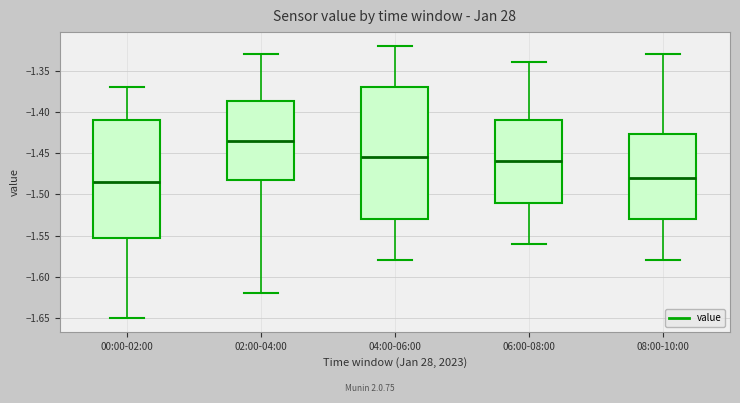

Reading left to right, transcribe this box plot: for each box, give where its median line is, the range the box spans, and where its two whiskers end, as read against the y-axis. The values are not printed on the chart, so give them approximately, as read against the axis.

00:00-02:00: median -1.485, box -1.550 to -1.410, whiskers -1.650 to -1.370
02:00-04:00: median -1.435, box -1.480 to -1.385, whiskers -1.620 to -1.330
04:00-06:00: median -1.455, box -1.530 to -1.370, whiskers -1.580 to -1.320
06:00-08:00: median -1.460, box -1.510 to -1.410, whiskers -1.560 to -1.340
08:00-10:00: median -1.480, box -1.530 to -1.425, whiskers -1.580 to -1.330